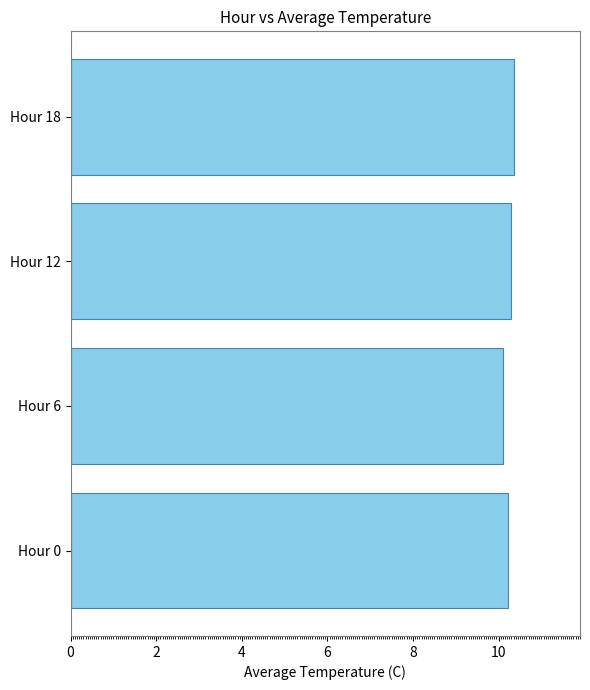

What is the difference between the second highest and second lowest values?

0.1